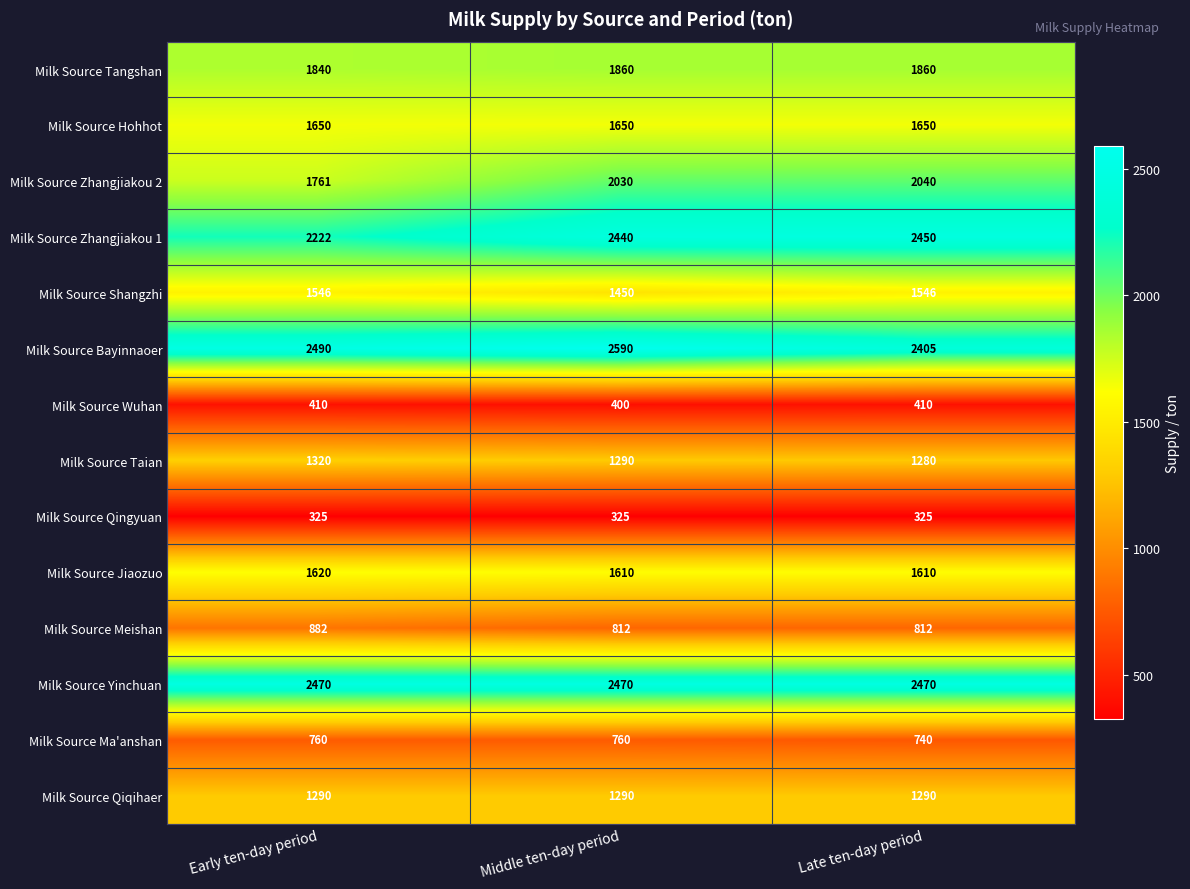

Between Early ten-day period and Middle ten-day period, which series saw the biggest shift?

Milk Source Zhangjiakou 2